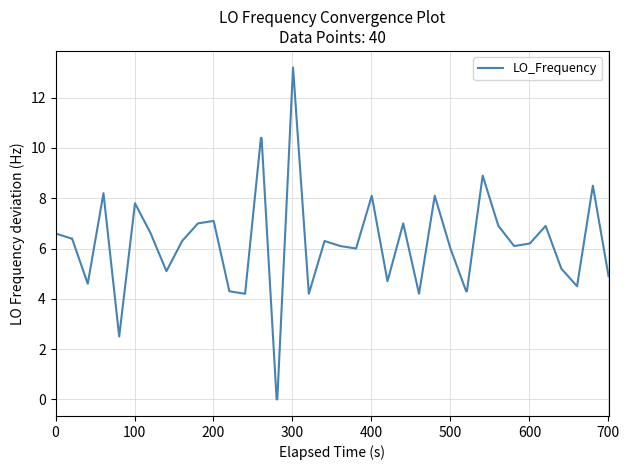

What is the difference between the maximum and minimum values?

13.2